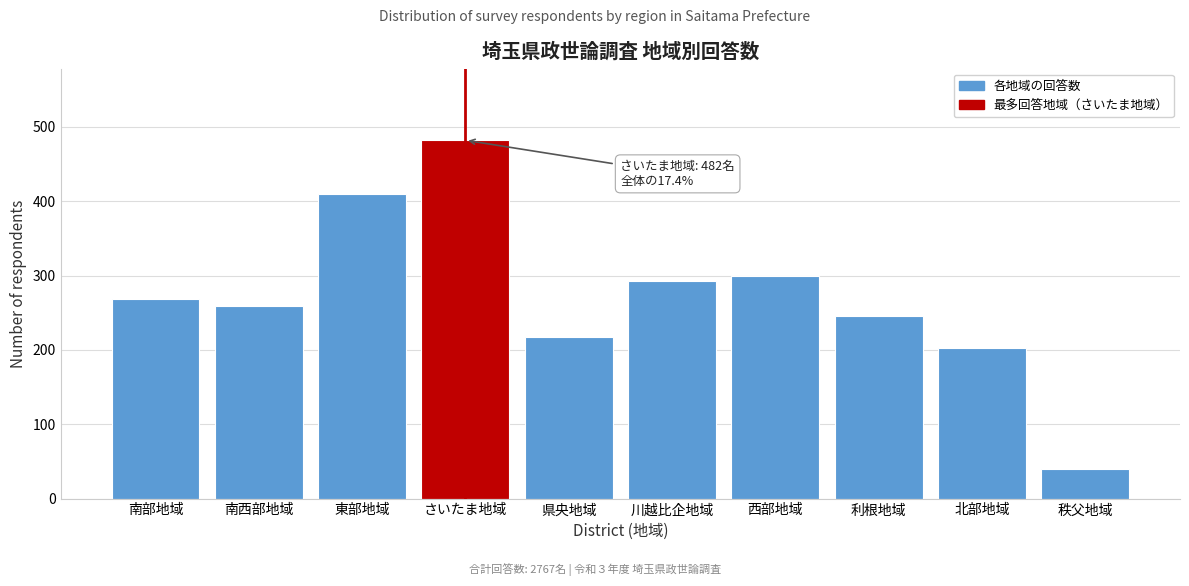

Reading left to right, extract all data points from this chart.

268	259	410	482	218	293	299	245	203	40